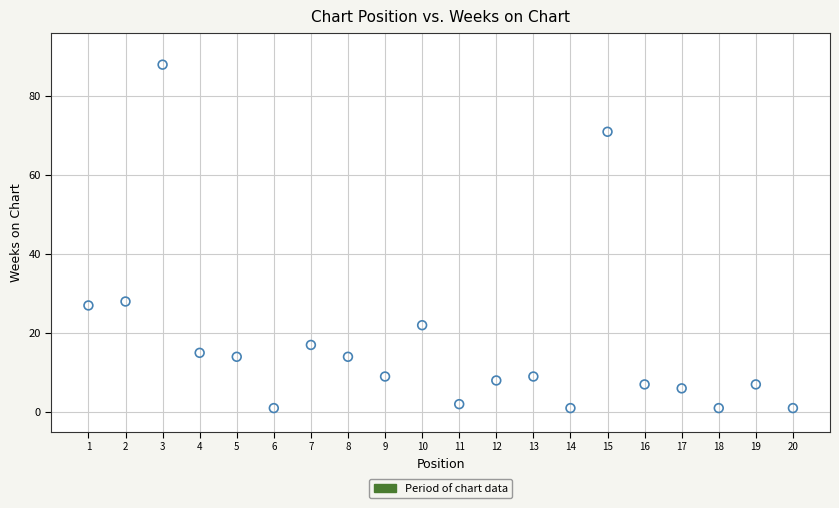

What is the range of Y values (max minus min)?

87